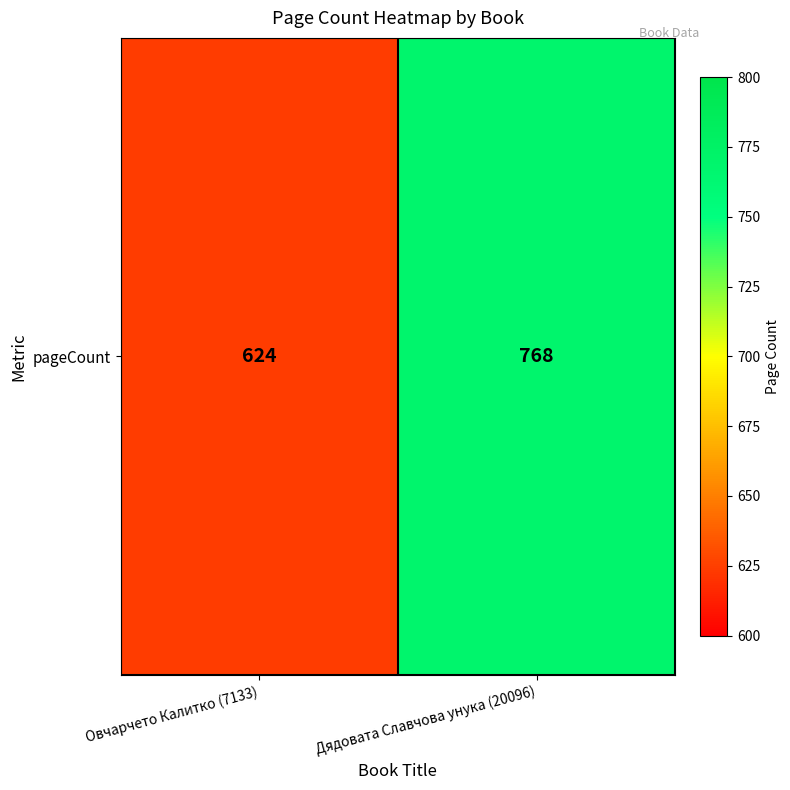

What is the ratio of the value at Овчарчето Калитко (7133) to the value at Дядовата Славчова унука (20096)?

0.8